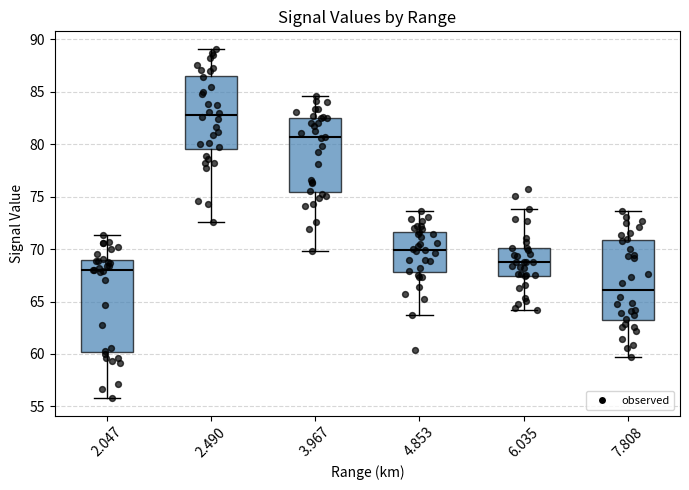

Reading left to right, read every box against the y-axis: the position of its median line, the range the box covers, and the ends of its whiskers. The values are not printed on the chart, so give them approximately, as read against the axis.

2.047: median 68.0, box 60.0 to 69.0, whiskers 56.0 to 71.5
2.490: median 83.0, box 79.5 to 86.5, whiskers 72.5 to 89.0
3.967: median 80.5, box 75.5 to 82.5, whiskers 70.0 to 84.5
4.853: median 70.0, box 68.0 to 71.5, whiskers 63.5 to 73.5
6.035: median 69.0, box 67.5 to 70.0, whiskers 64.0 to 74.0
7.808: median 66.0, box 63.0 to 71.0, whiskers 59.5 to 73.5